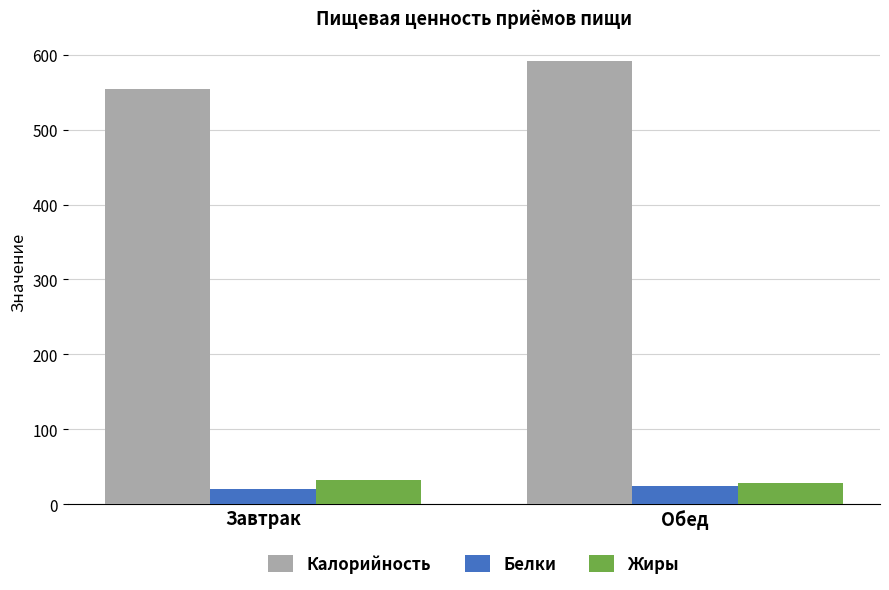

List the labels in order of Калорийность value, smallest first.

Завтрак, Обед